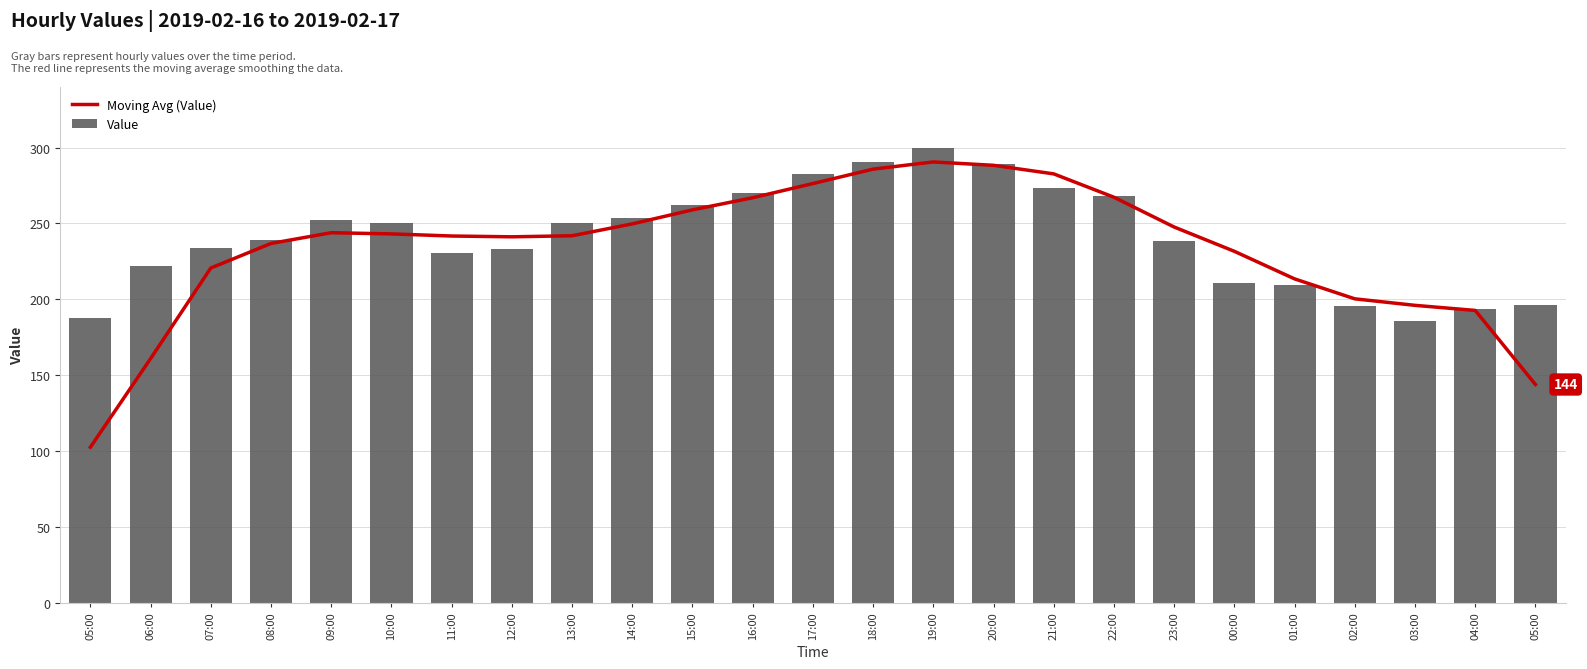

How many groups of bars are there?

25